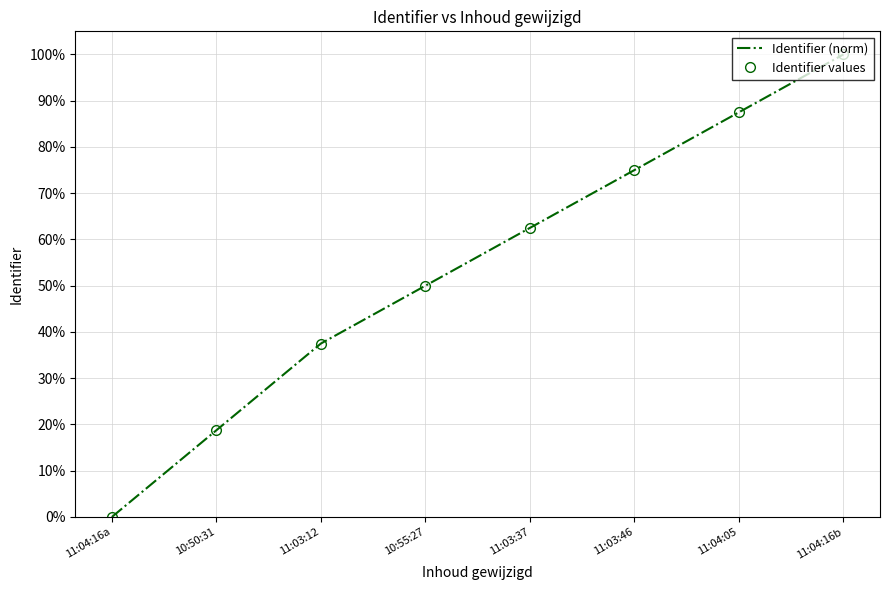

At how many categories does at least one series exceed 89?

1